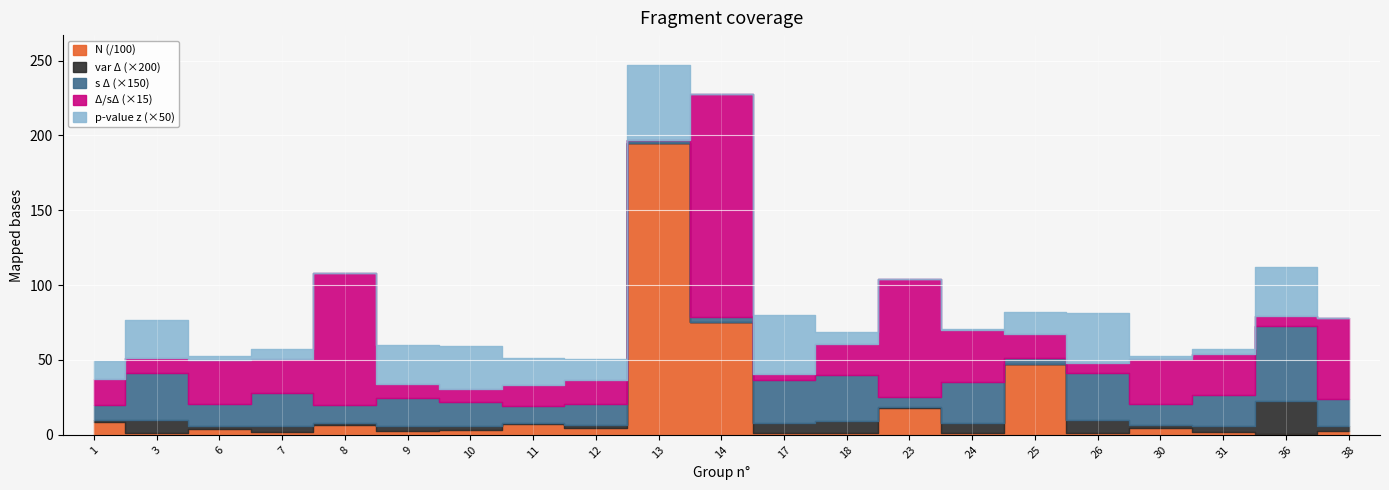

Where is the first local maximum for N?

6